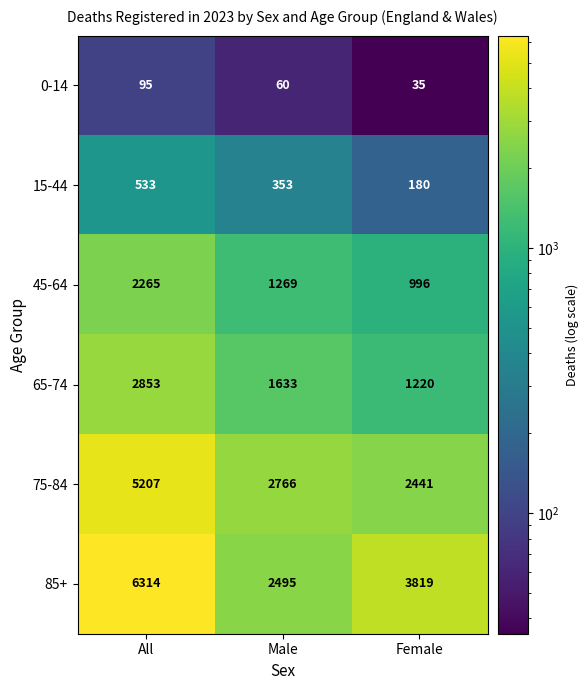

The value of 45-64 at Male is 1690. True or false?

False